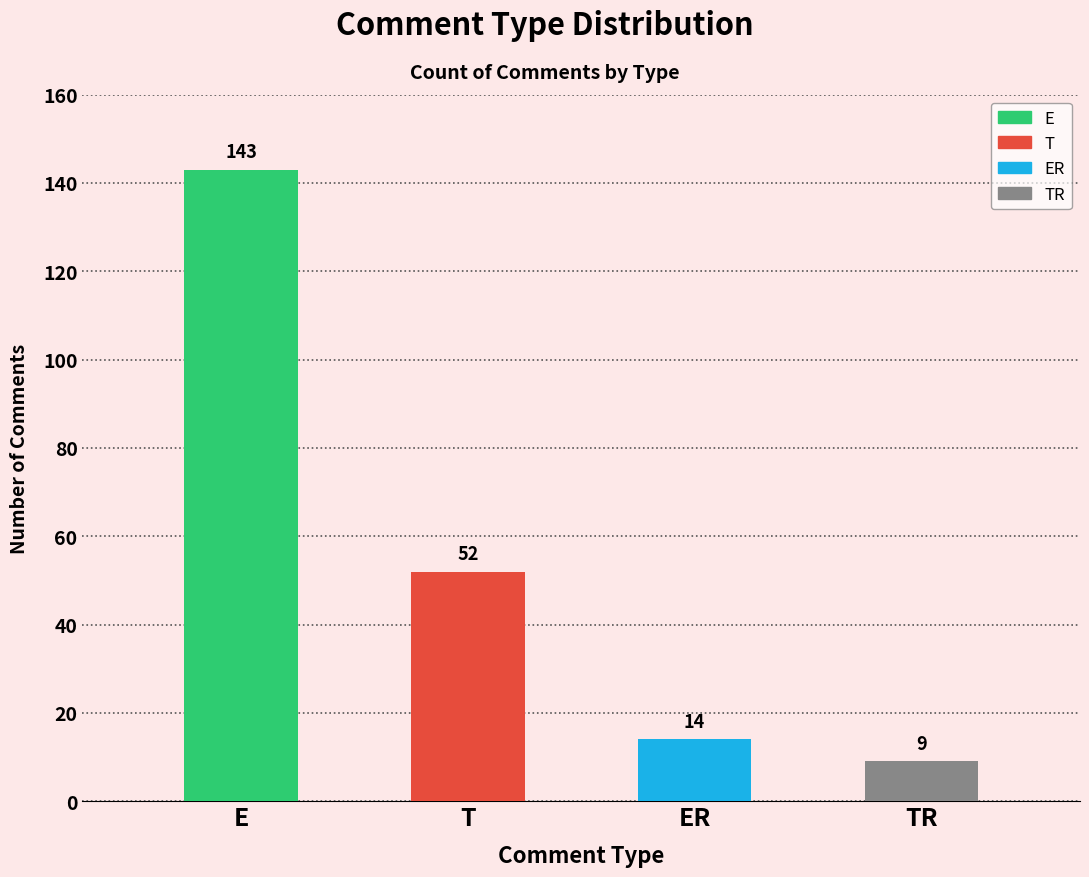

How many values exceed 52?

1